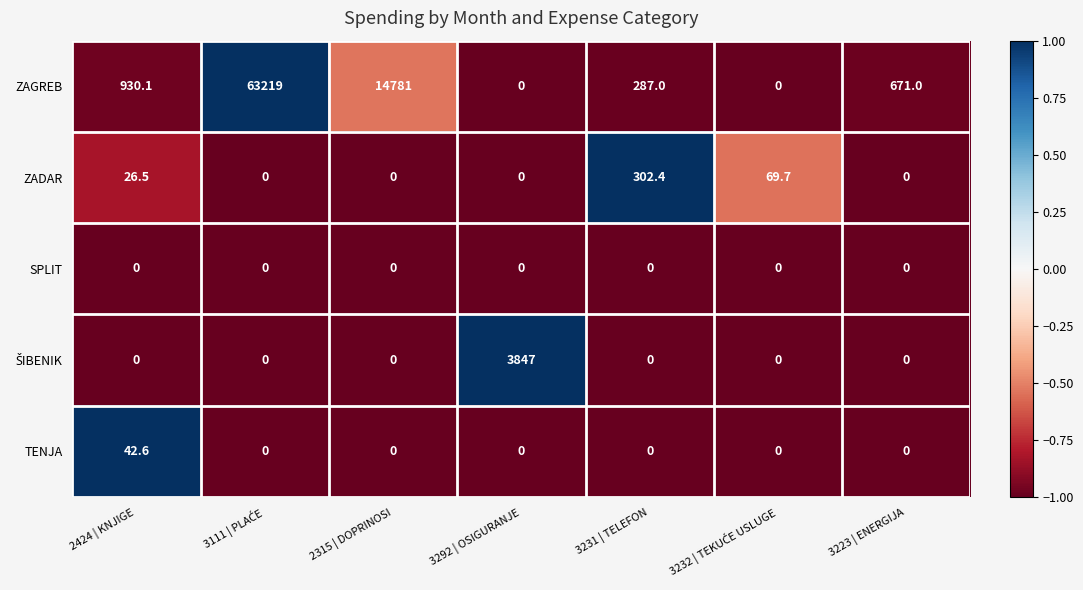

At which label is ZAGREB closest to 31609?

2315 | DOPRINOSI